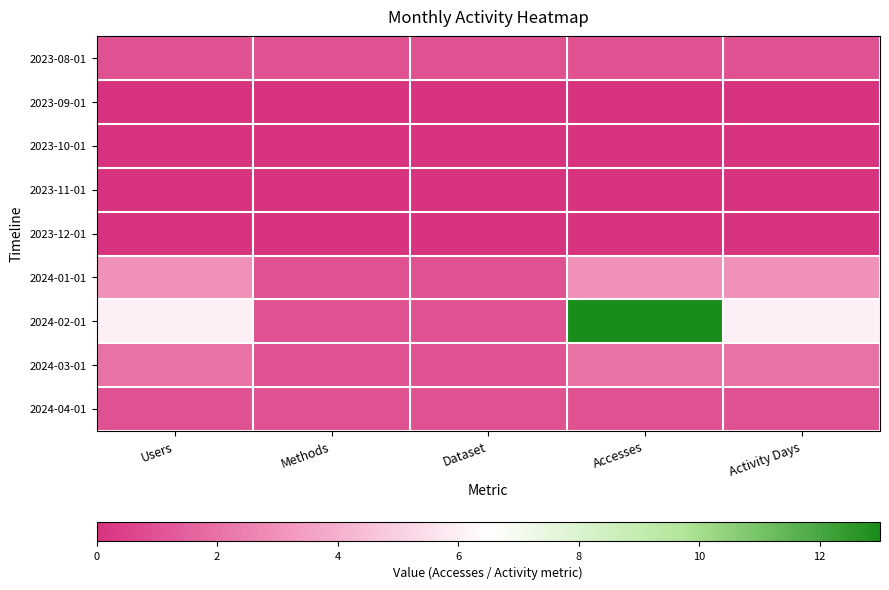

At Activity Days, list the series in order from smallest to largest.

2023-09-01, 2023-10-01, 2023-11-01, 2023-12-01, 2023-08-01, 2024-04-01, 2024-03-01, 2024-01-01, 2024-02-01